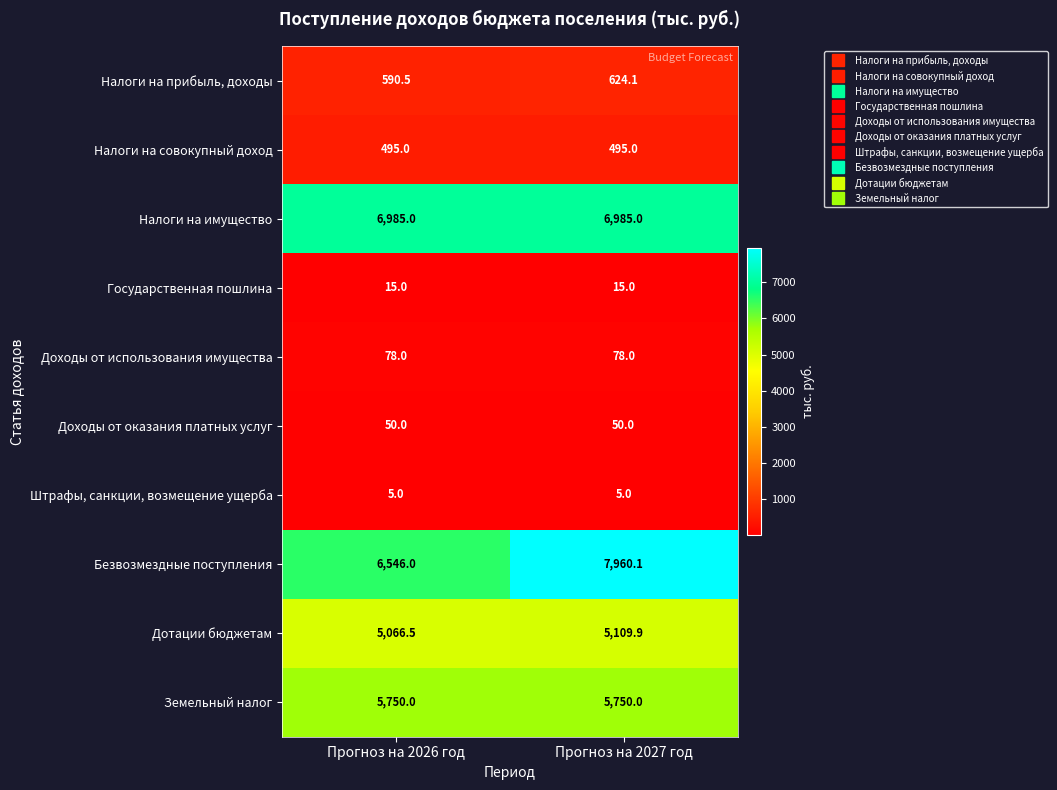

Reading left to right, extract all data points from this chart.

Налоги на прибыль, доходы: 590.5	624.1
Налоги на совокупный доход: 495.0	495.0
Налоги на имущество: 6985.0	6985.0
Государственная пошлина: 15.0	15.0
Доходы от использования имущества: 78.0	78.0
Доходы от оказания платных услуг: 50.0	50.0
Штрафы, санкции, возмещение ущерба: 5.0	5.0
Безвозмездные поступления: 6546.0	7960.1
Дотации бюджетам: 5066.5	5109.9
Земельный налог: 5750.0	5750.0